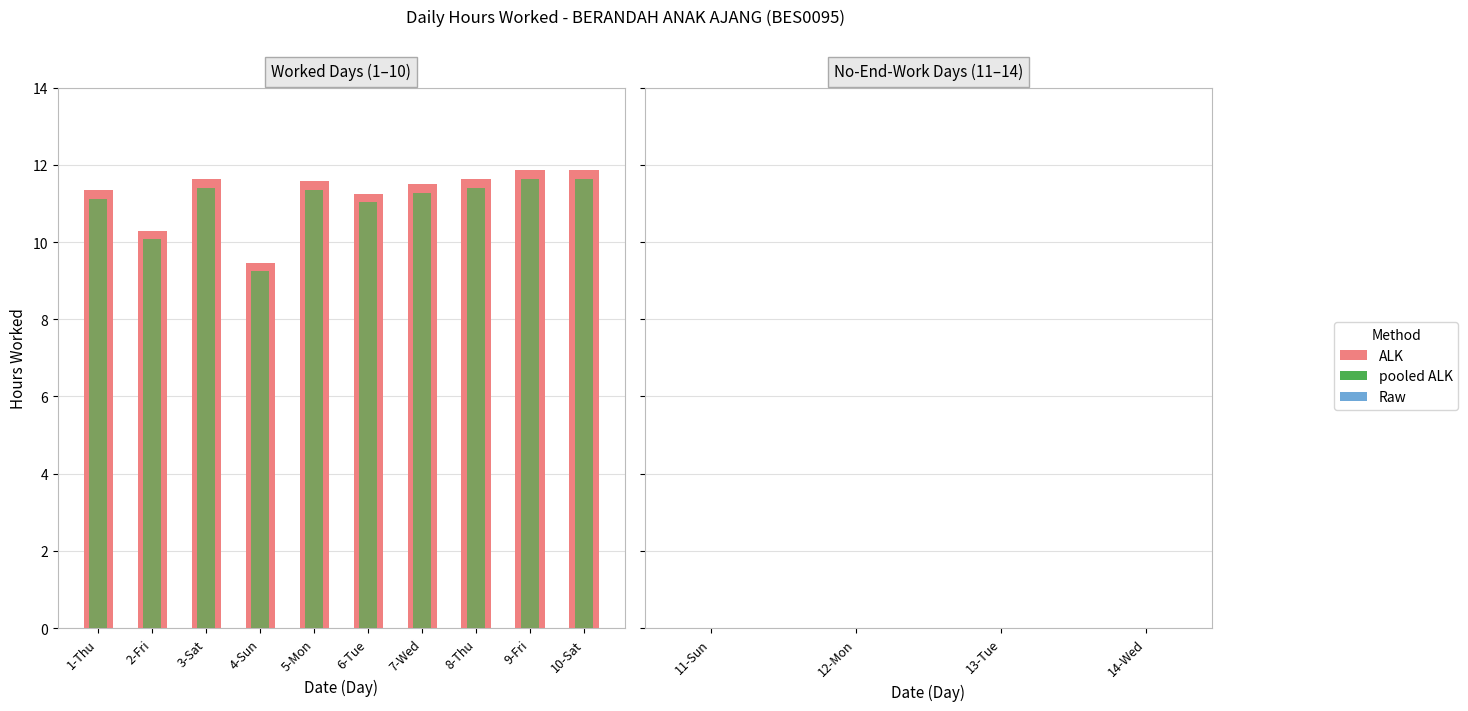

What is the approximate value at 10-Sat?

11.9